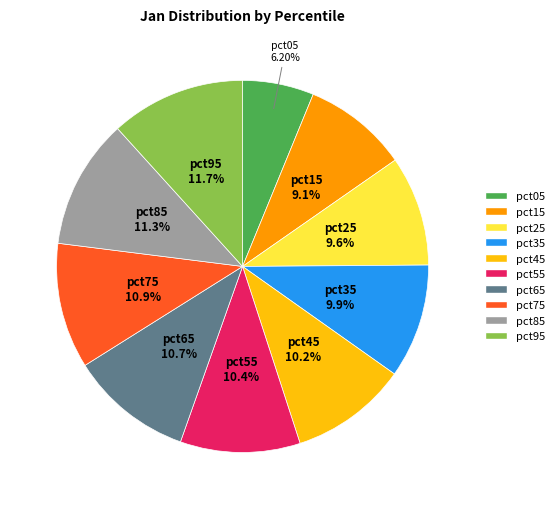

How many slices are in this pie chart?

10